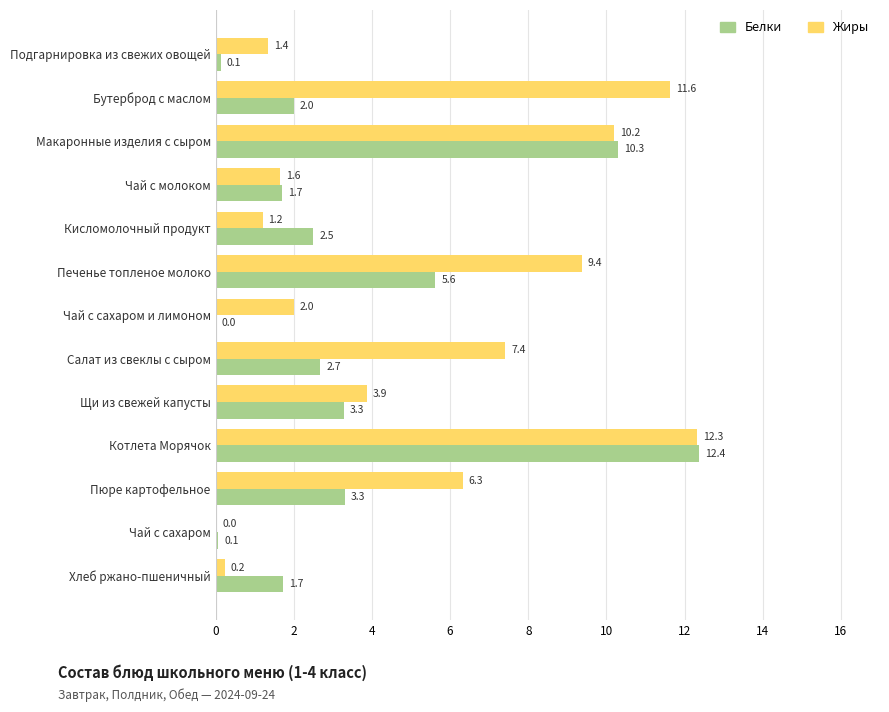

Which series has the largest total across all categories?

Жиры